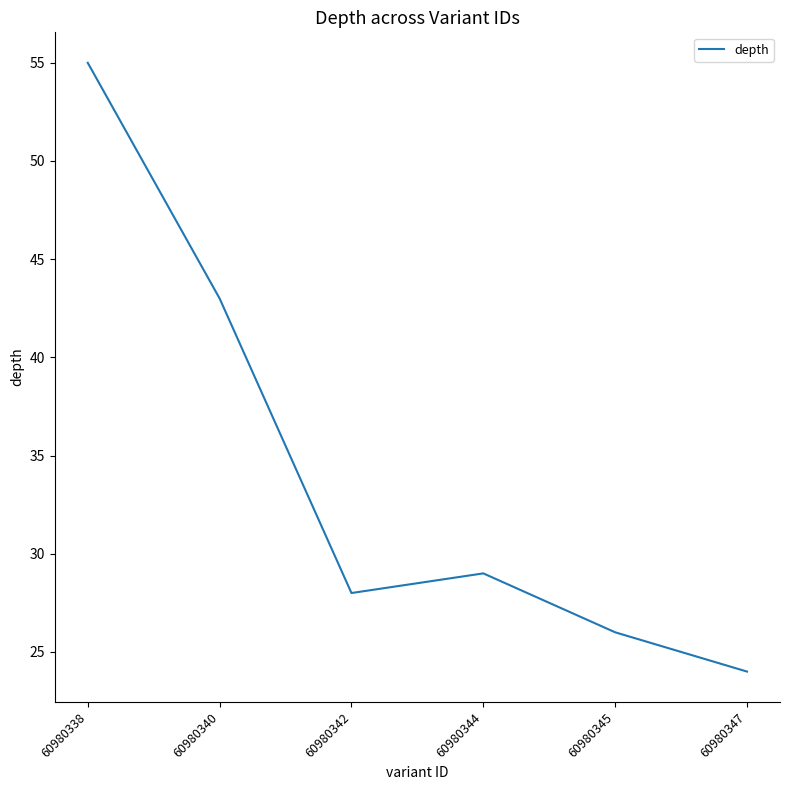

At which category does the data reach its first local peak?

60980344